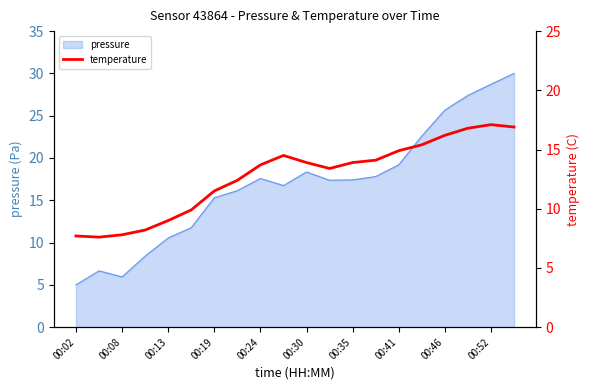

Reading right to left, list all the values displayed in this chart.

16.9	17.1	16.8	16.2	15.4	14.9	14.1	13.9	13.4	13.9	14.5	13.7	12.4	11.5	9.9	9.0	8.2	7.8	7.6	7.7